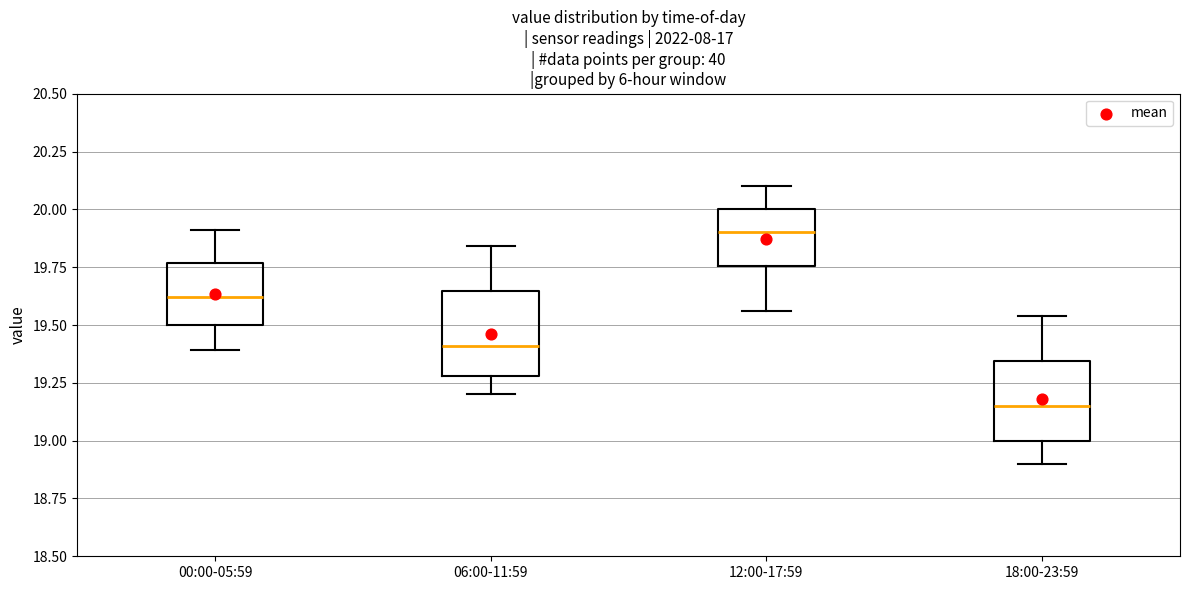

Where is the lower edge of the box for 00:00-05:59 on the y-axis? The values are not printed on the chart, so give them approximately, as read against the axis.

19.50